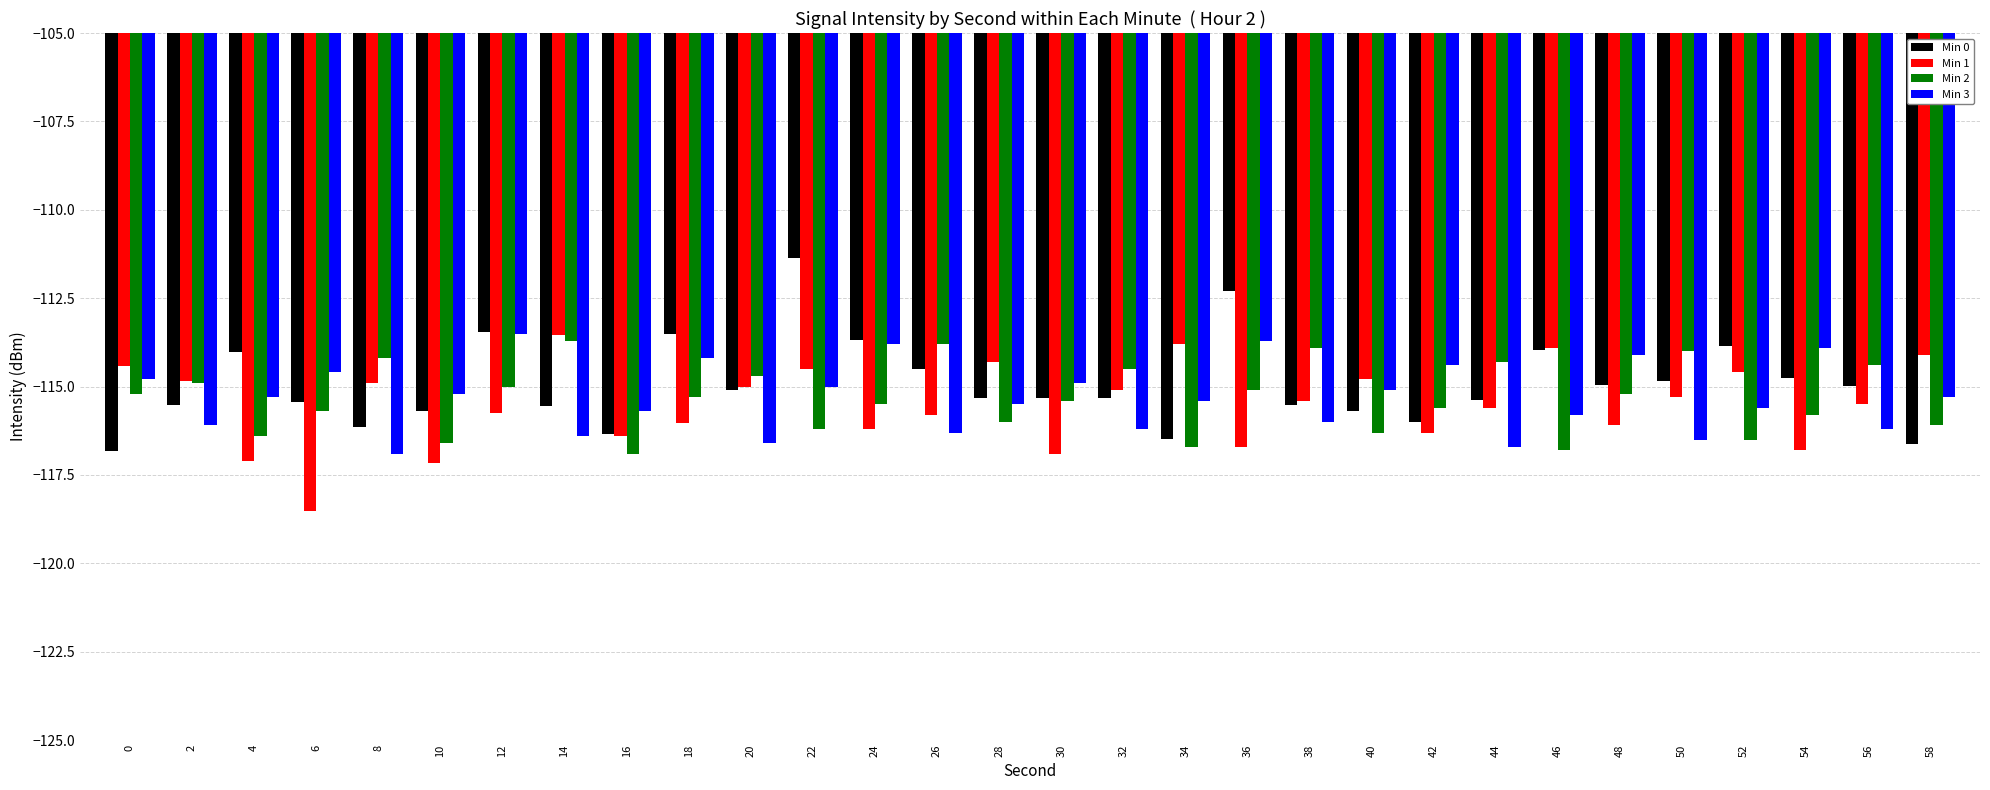

What is the minimum value for Min 1?

-118.5